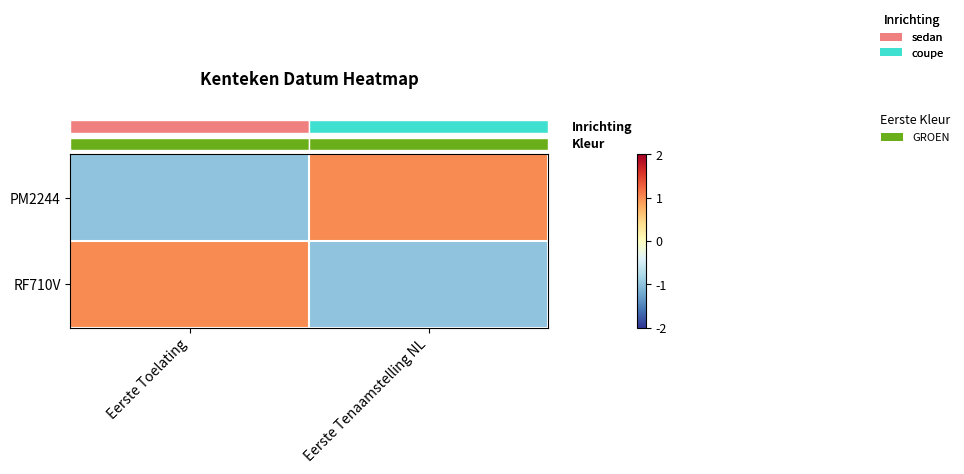

What is the greatest value displayed?

1